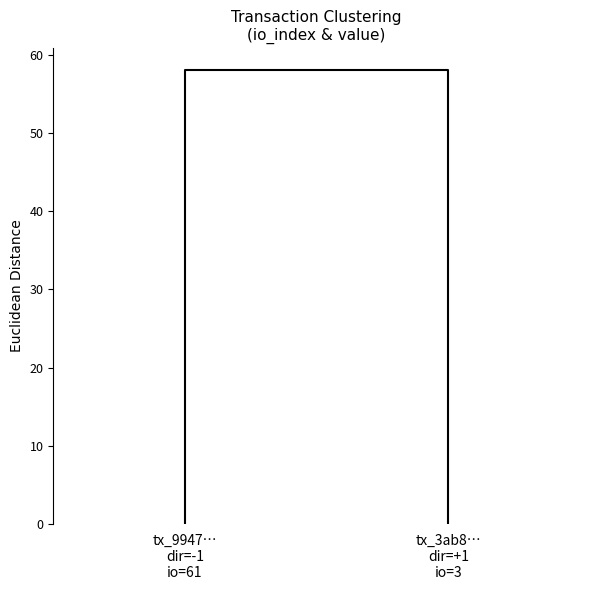

How many series are shown in this chart?

2